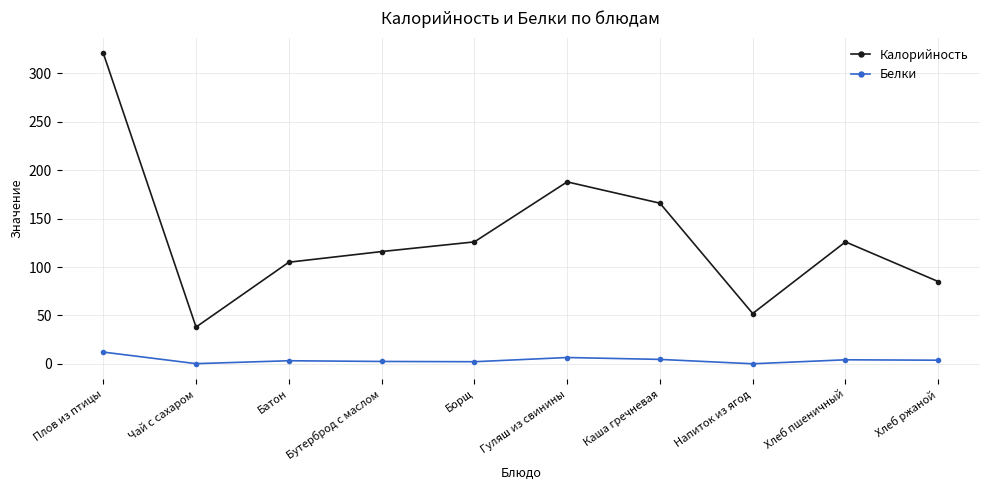

What position from the left is Хлеб пшеничный?

9